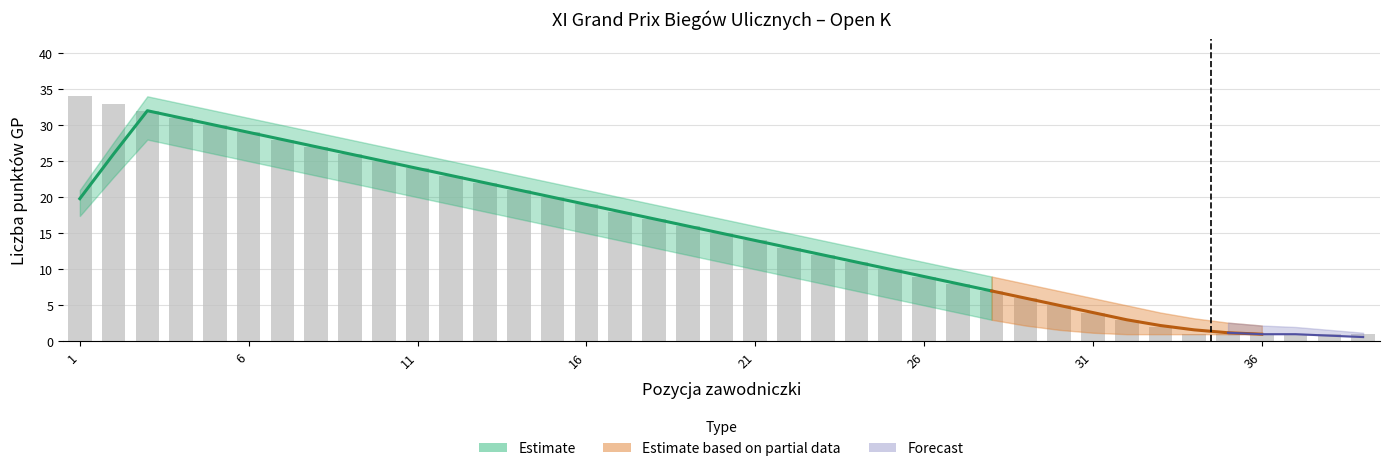

What is the sum of the Pozycja values at 17 and 13?

30